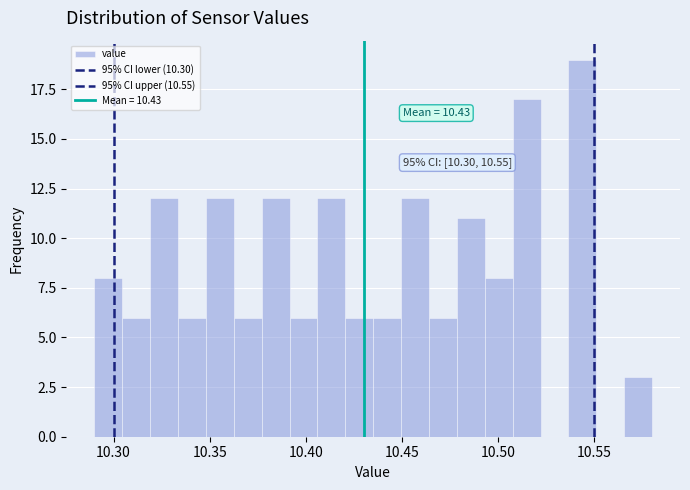

Read against the x-axis, roughly where is the centre of the tallest bar?

10.545